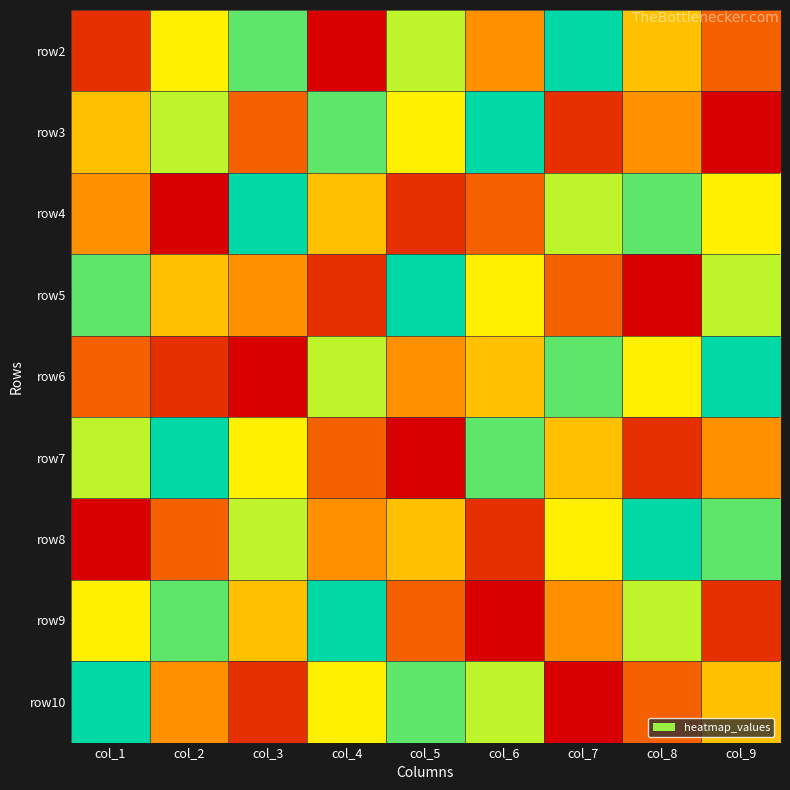

Rank the series by their maximum value, from highest to lowest.

row2, row3, row4, row5, row6, row7, row8, row9, row10